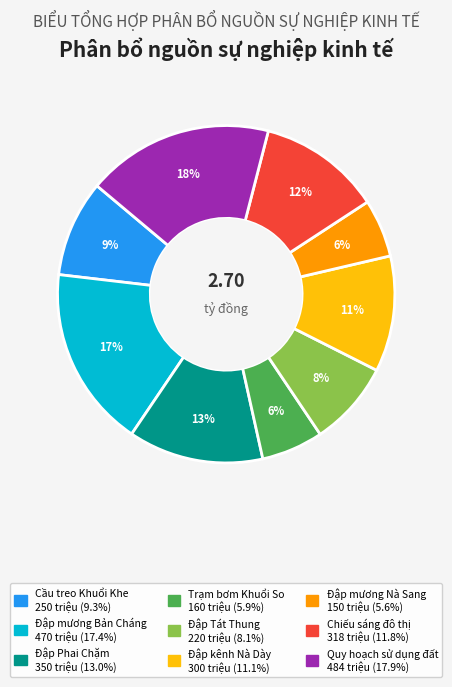

True or false: Trạm bơm Khuổi So accounts for 12% of the total.

False